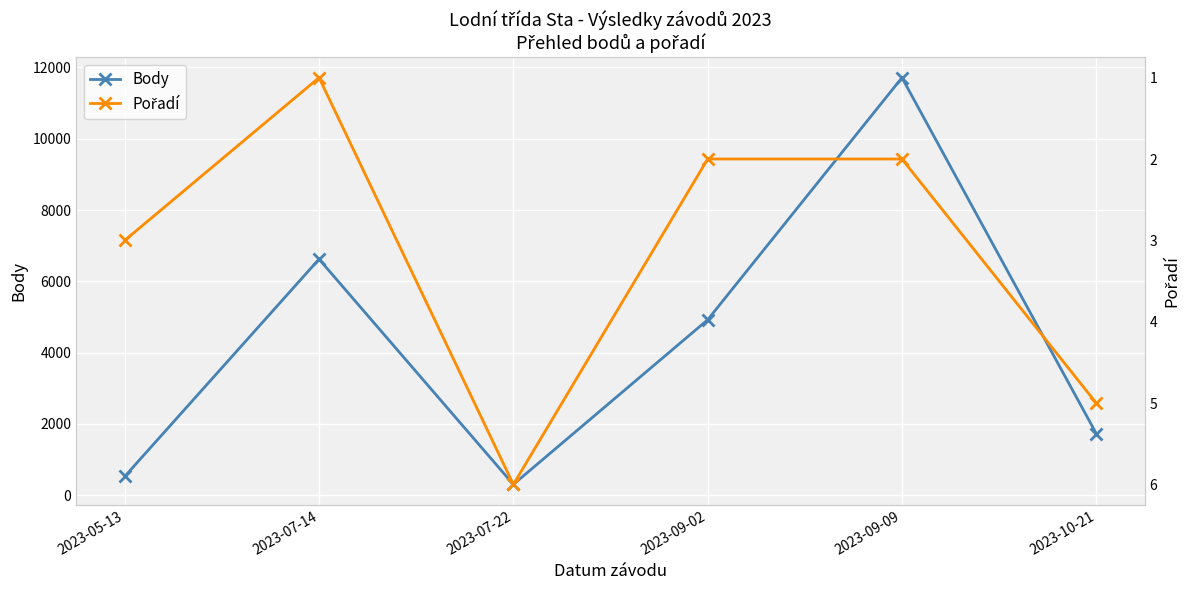

True or false: Pořadí has more than 1 interior local peaks.

False